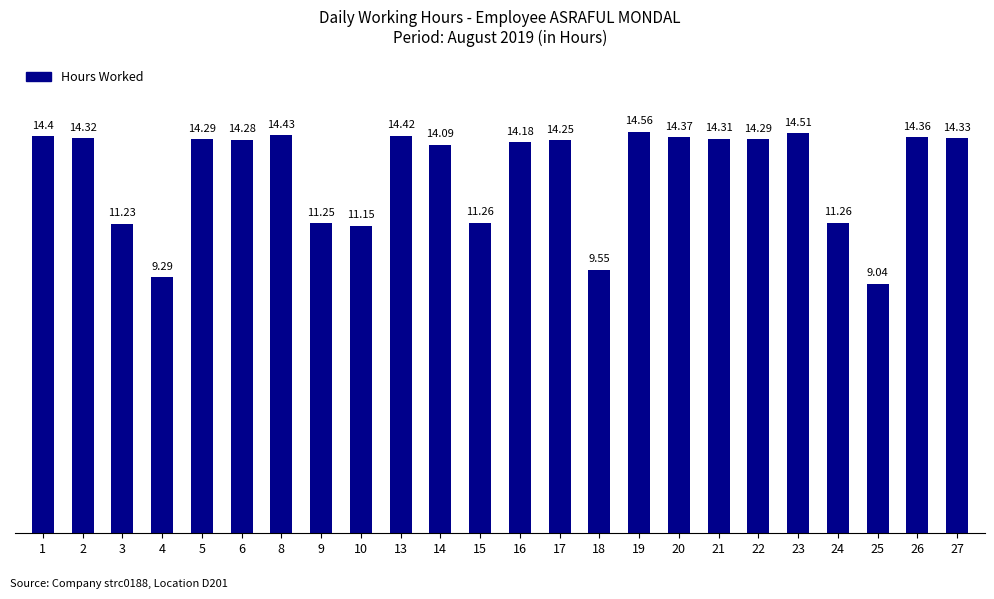

The chart shows a value of 14.3 at 21. True or false?

True